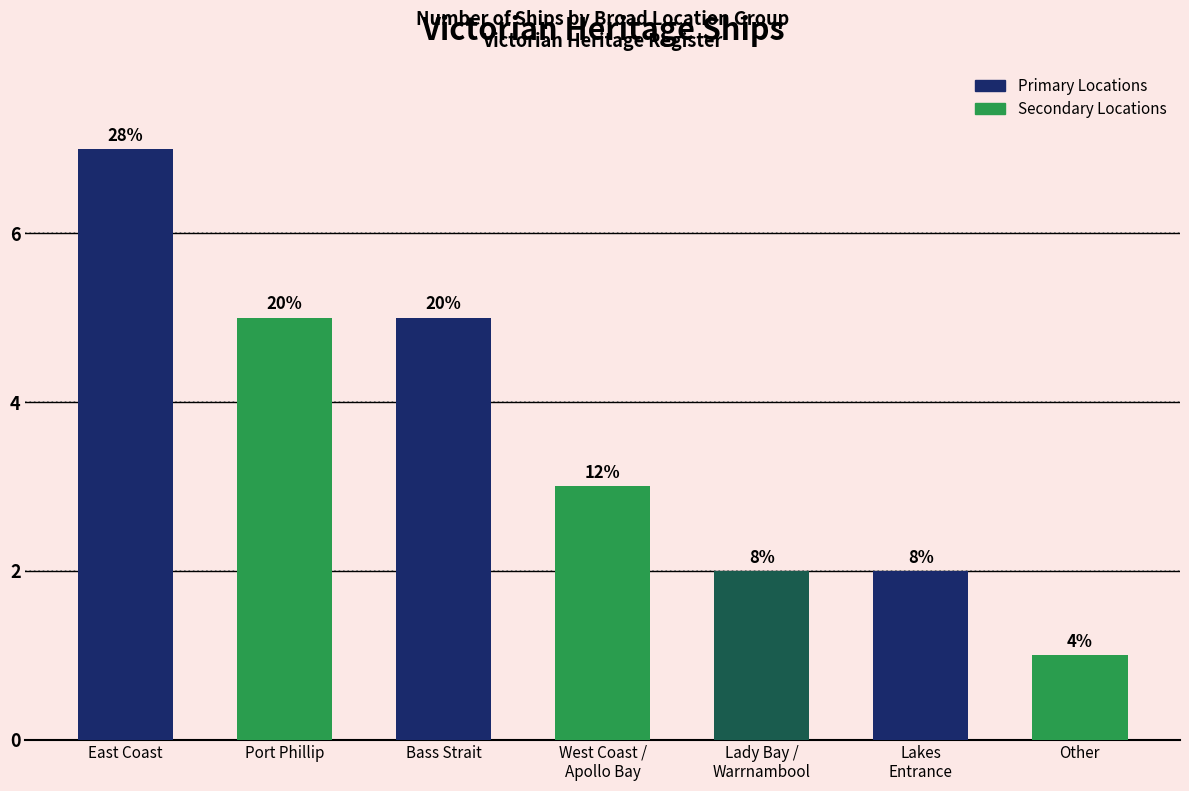

What is the approximate value at Port Phillip?

5